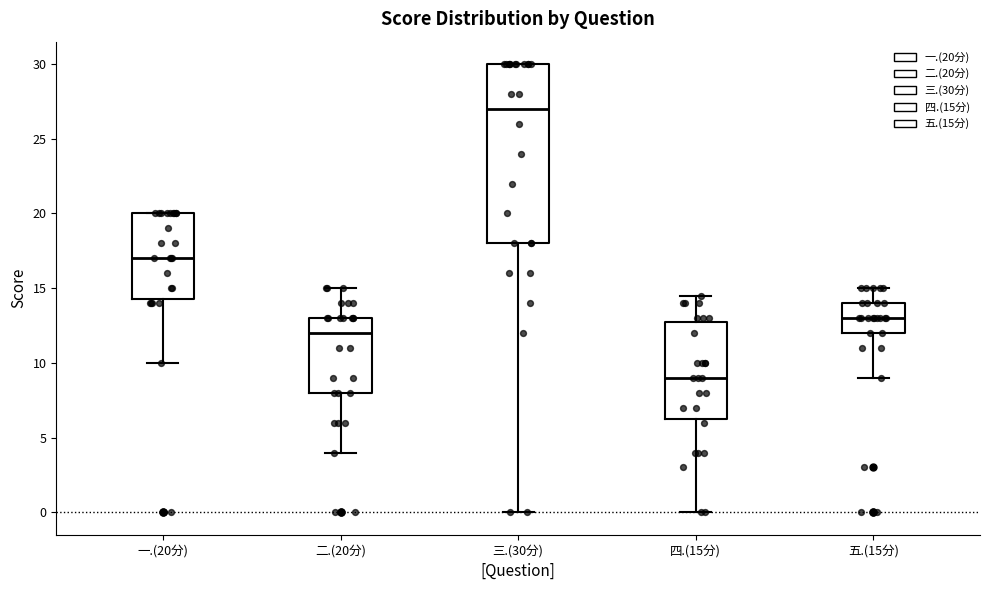

Reading left to right, read every box against the y-axis: the position of its median line, the range the box covers, and the ends of its whiskers. The values are not printed on the chart, so give them approximately, as read against the axis.

一.(20分): median 17.0, box 14.5 to 20.0, whiskers 10.0 to 20.0
二.(20分): median 12.0, box 8.0 to 13.0, whiskers 4.0 to 15.0
三.(30分): median 27.0, box 18.0 to 30.0, whiskers 0.0 to 30.0
四.(15分): median 9.0, box 6.5 to 13.0, whiskers 0.0 to 14.5
五.(15分): median 13.0, box 12.0 to 14.0, whiskers 9.0 to 15.0